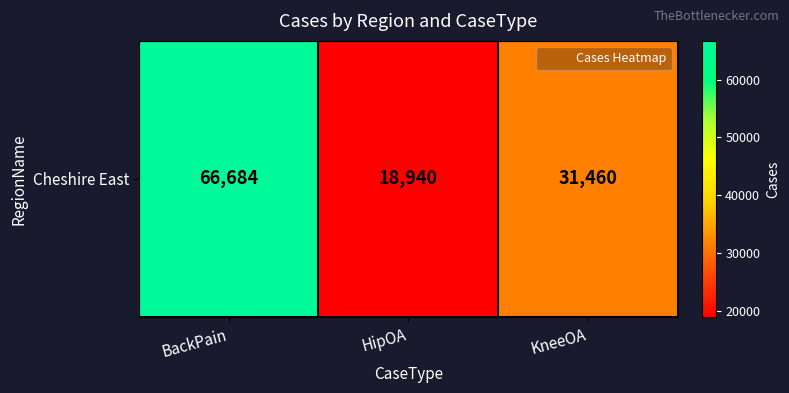

Approximately how many times larger is the value at BackPain compared to HipOA?

3.5